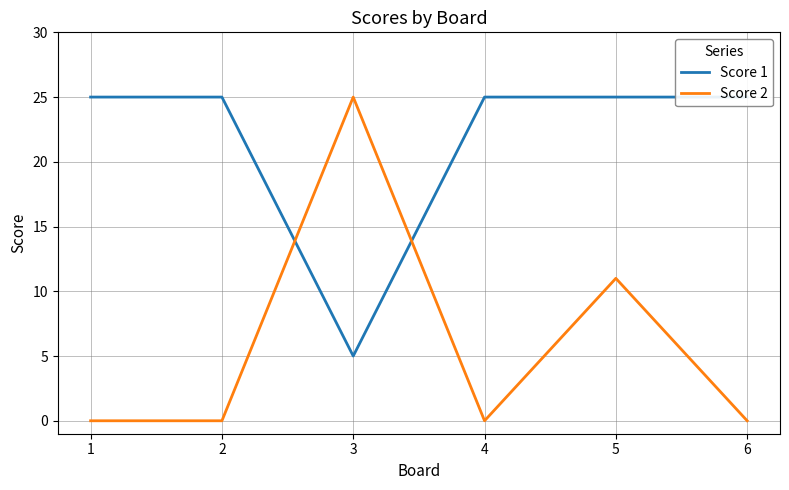

Reading right to left, what are all the values shown in this chart?

Score 1: 25	25	25	5	25	25
Score 2: 0	11	0	25	0	0